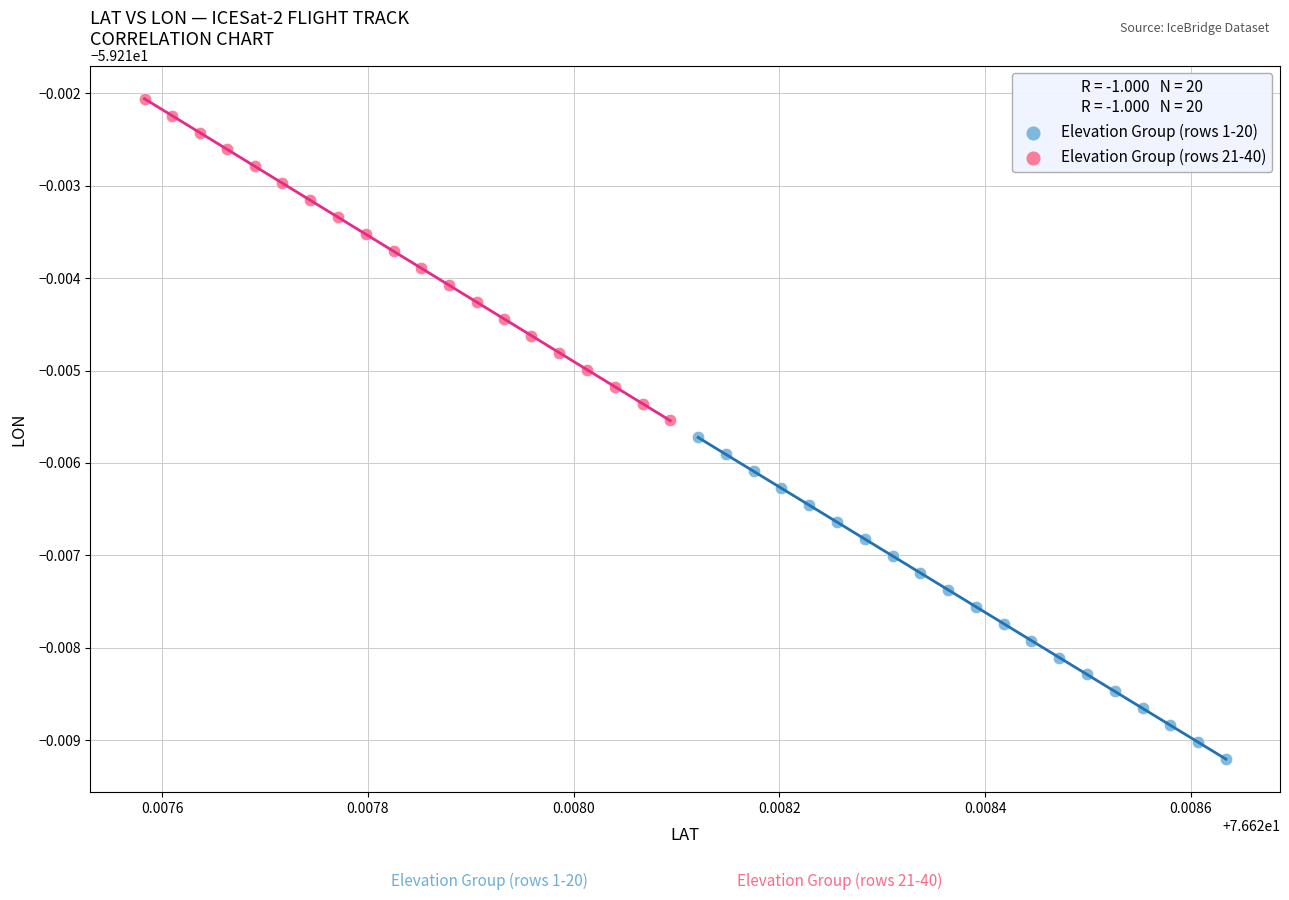

Which series reaches the maximum Y coordinate?

Elevation Group (rows 21-40)